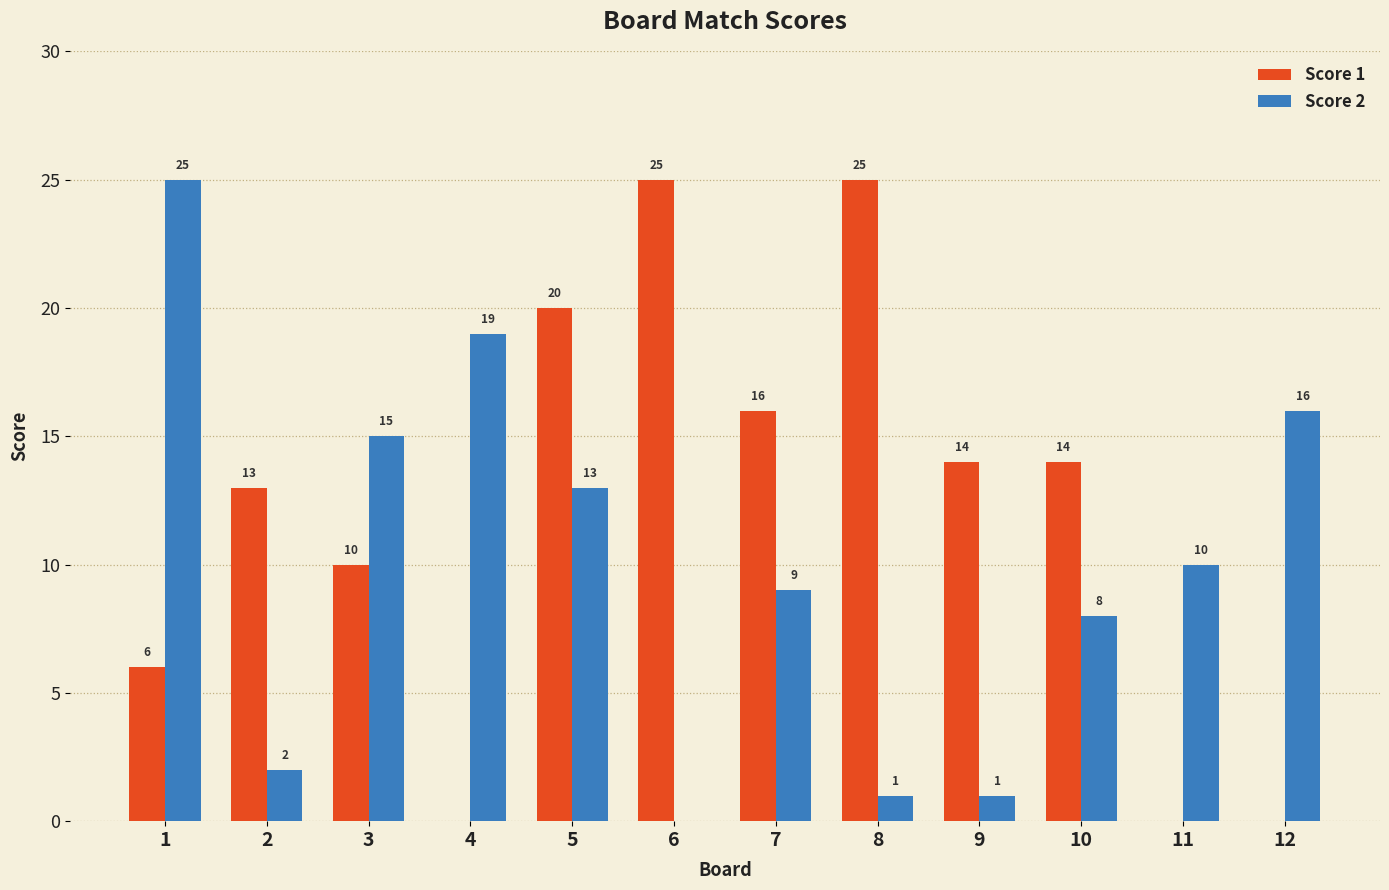

At which category is the sum across all series the highest?

5